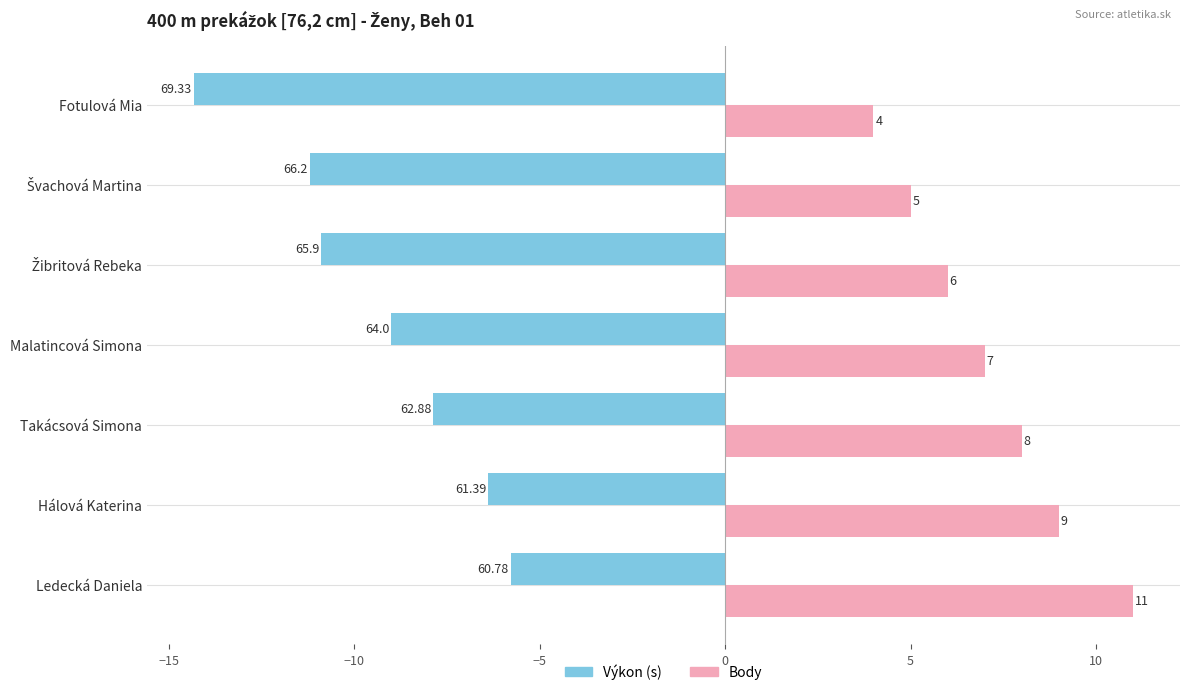

What is the greatest value displayed?

11.0